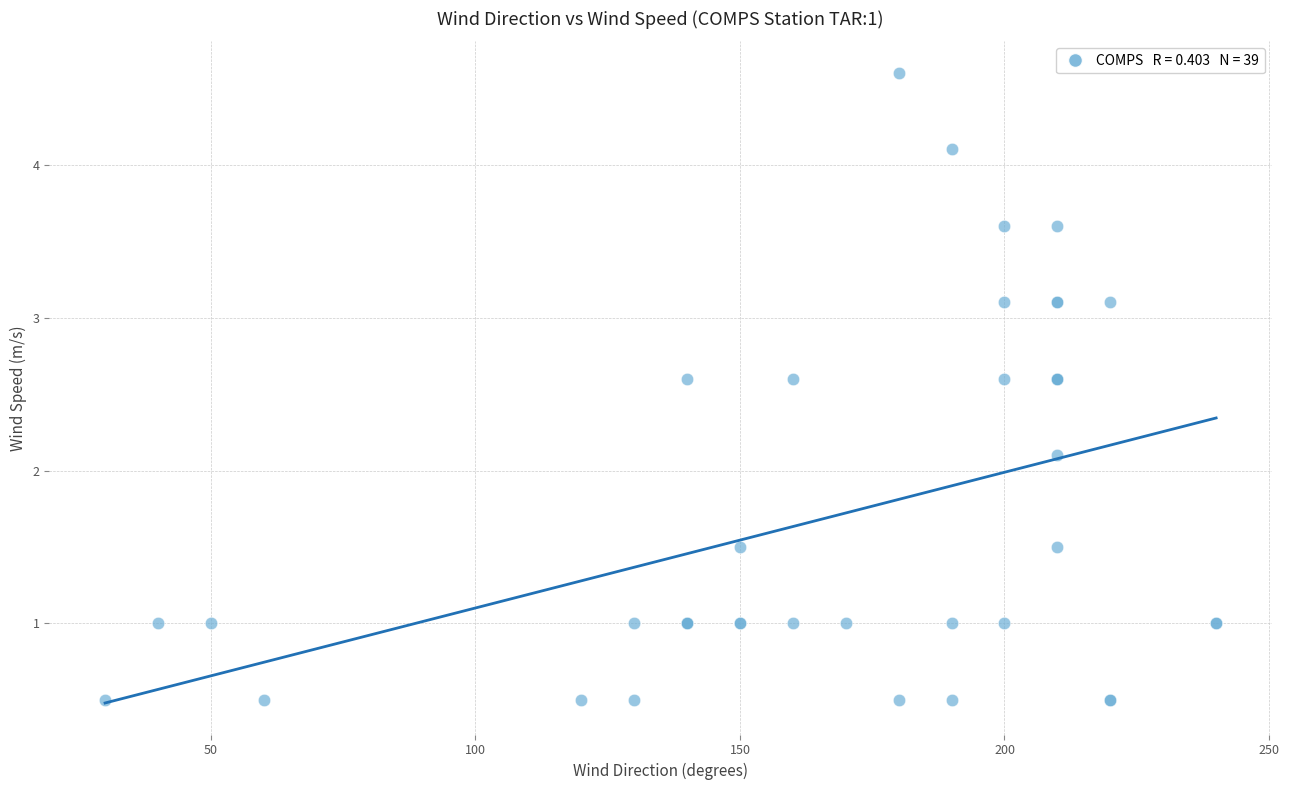

What Y value in the scatter plot is closest to 2?

2.1